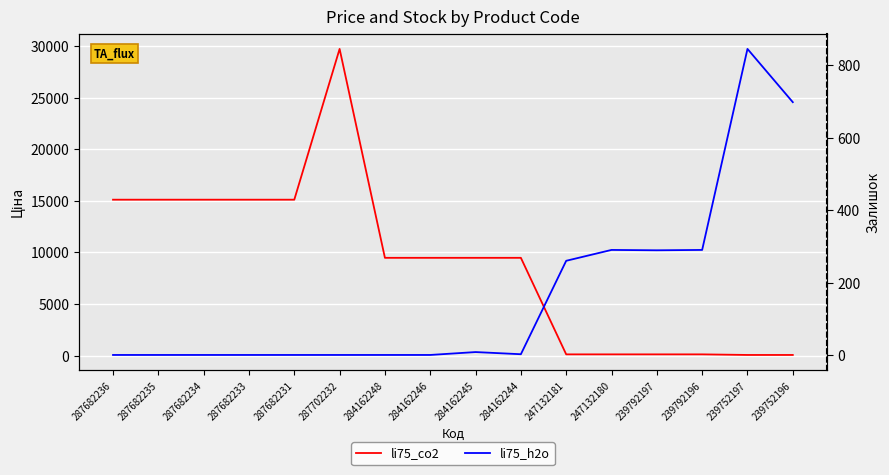

True or false: li75_co2 has a value of 89.9 at 239752197.

False